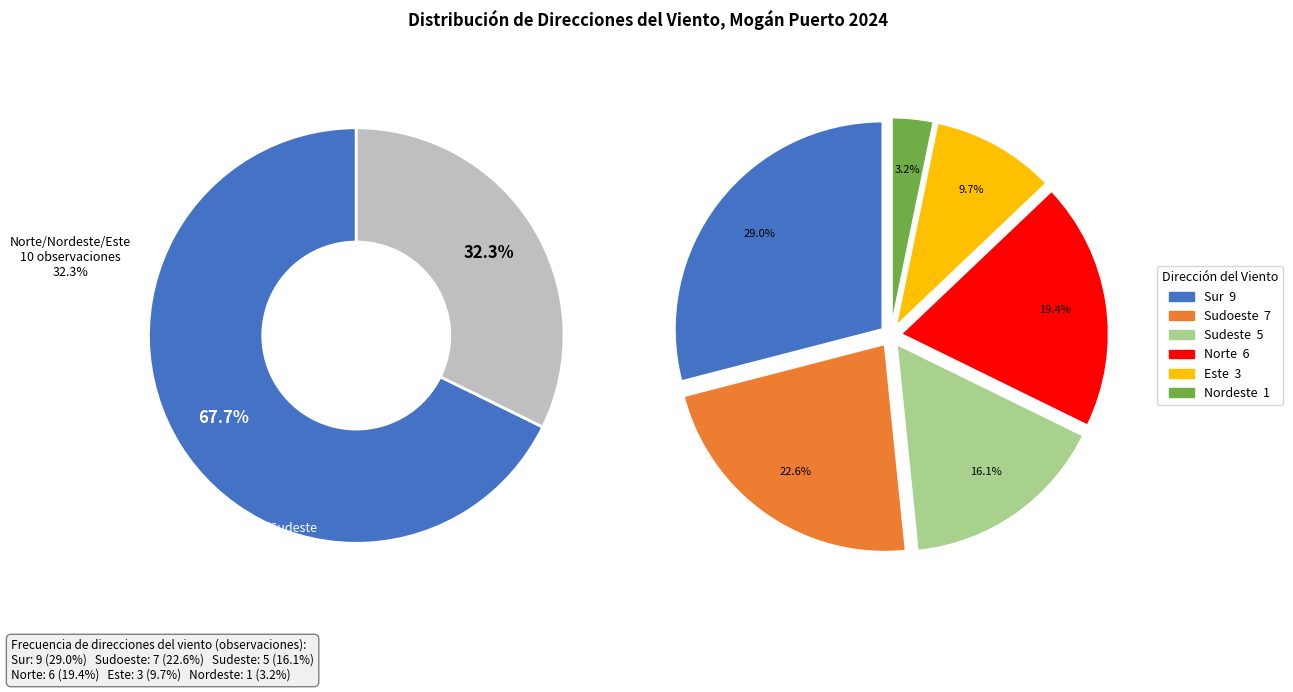

What is the ratio of the value at Sur to the value at Sudeste?

1.8